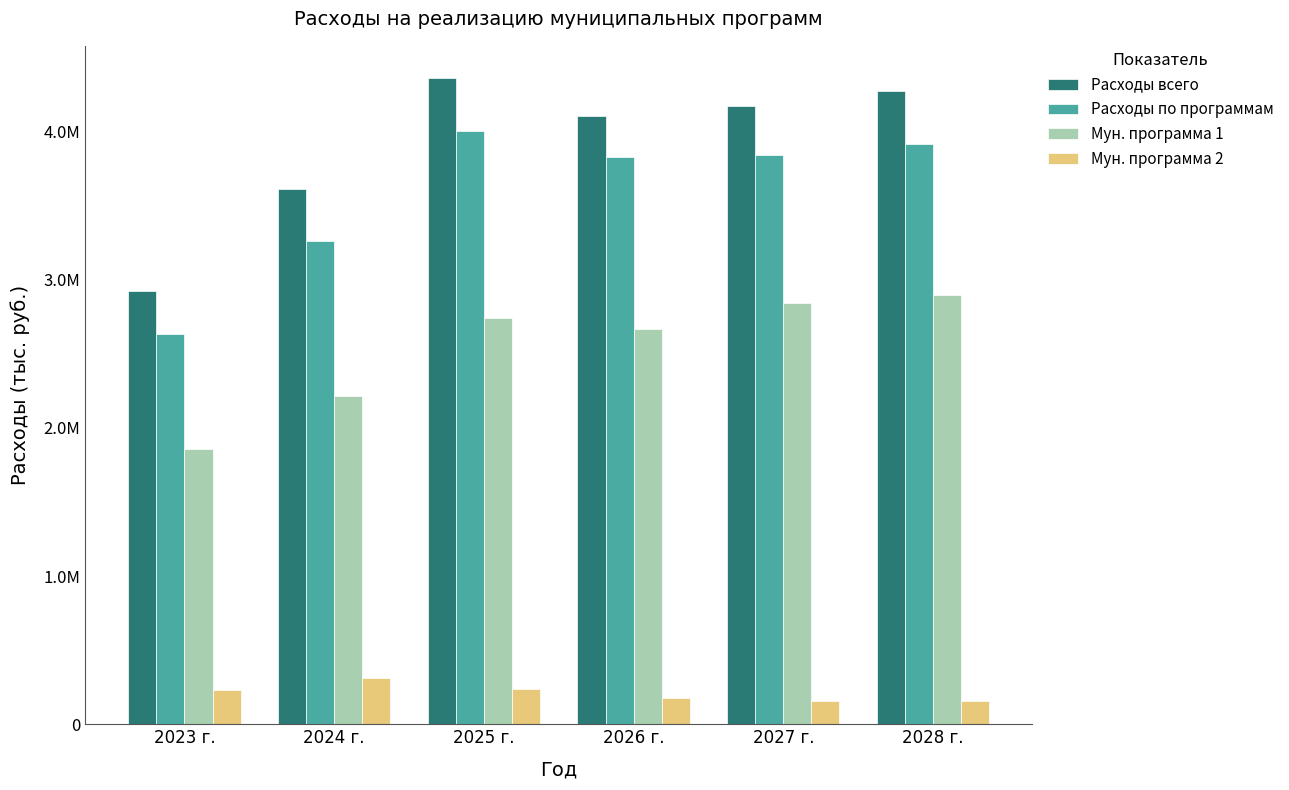

What is the average value of the Мун. программа 2 series?

210135.1